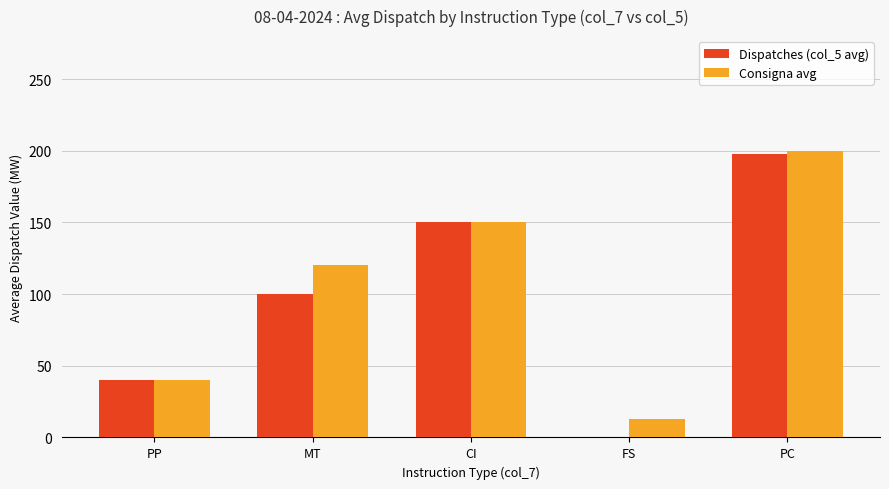

What is the difference between the Consigna avg values at PC and FS?

187